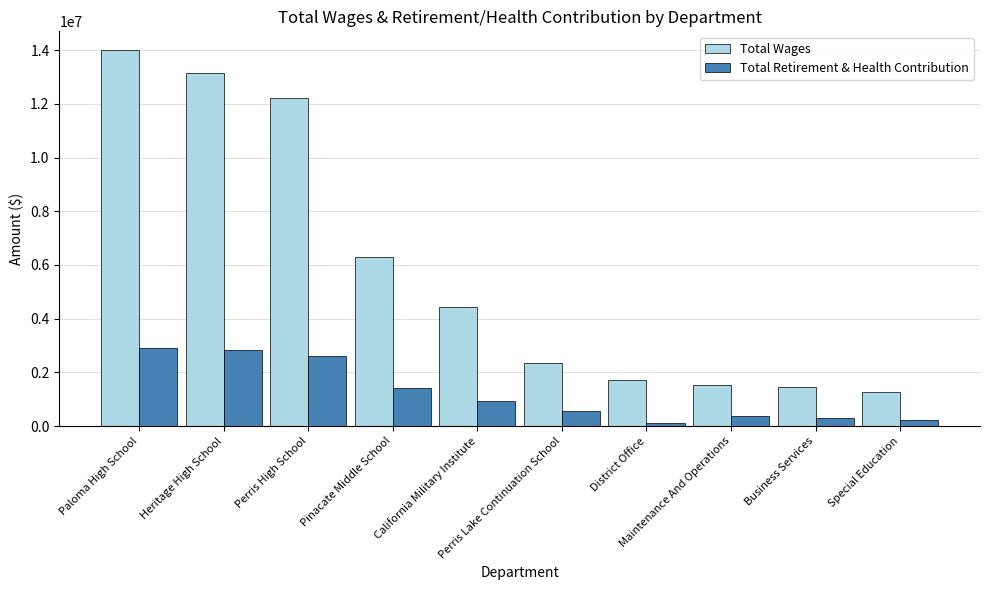

What is the total value across all series at California Military Institute?

5381247